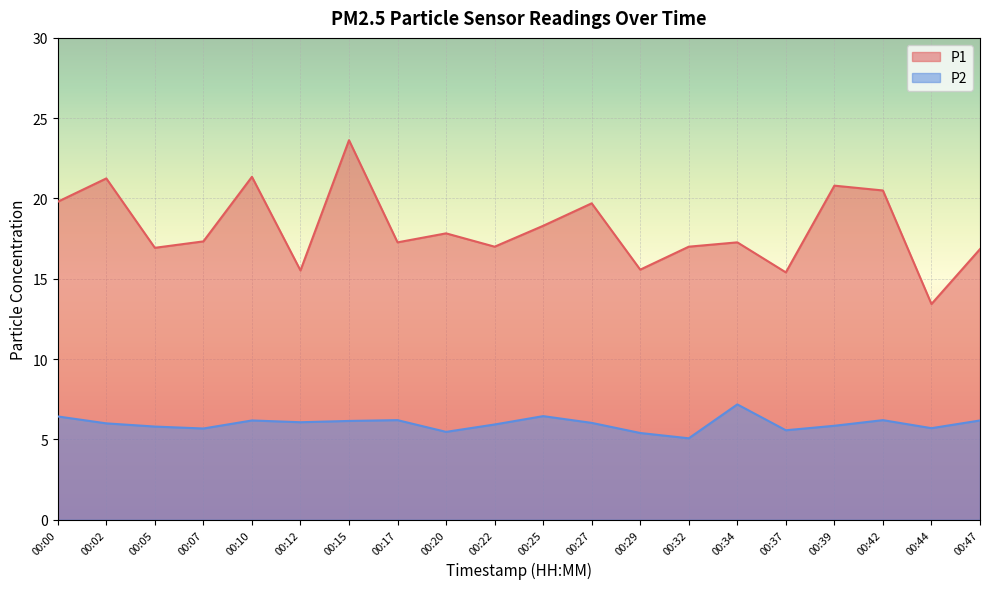

Is the value of P1 at 00:37 greater than the value of P2 at 00:07?

Yes